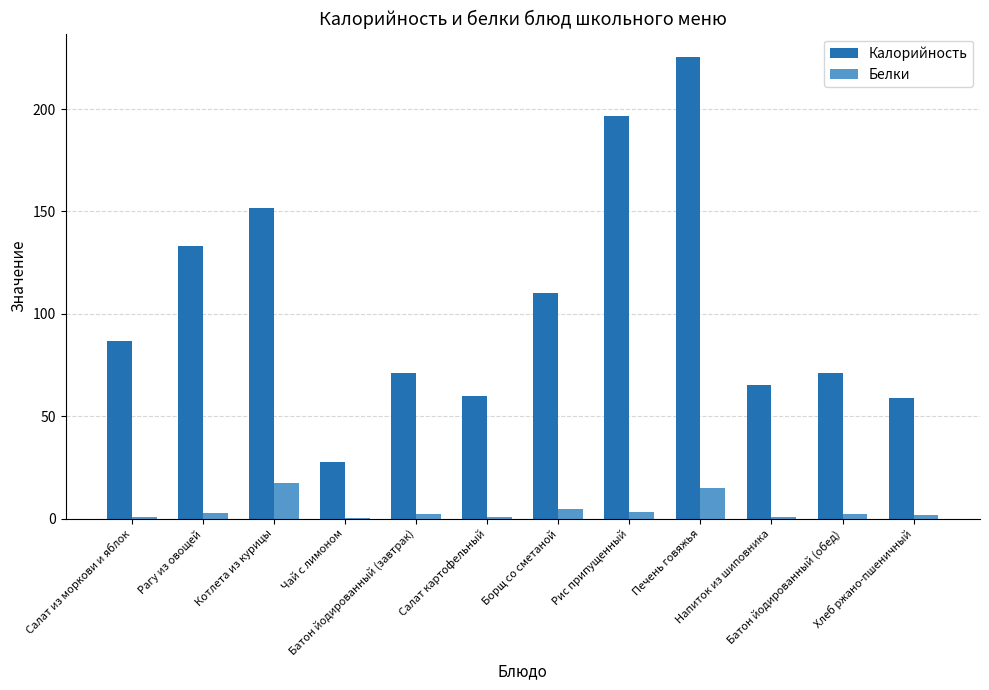

Which series has the largest total across all categories?

Калорийность